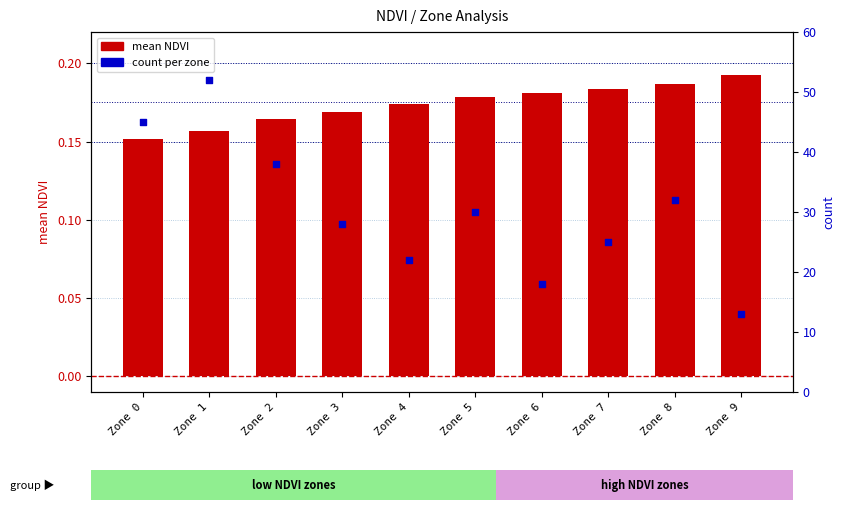

Which series contains the highest Y value?

count